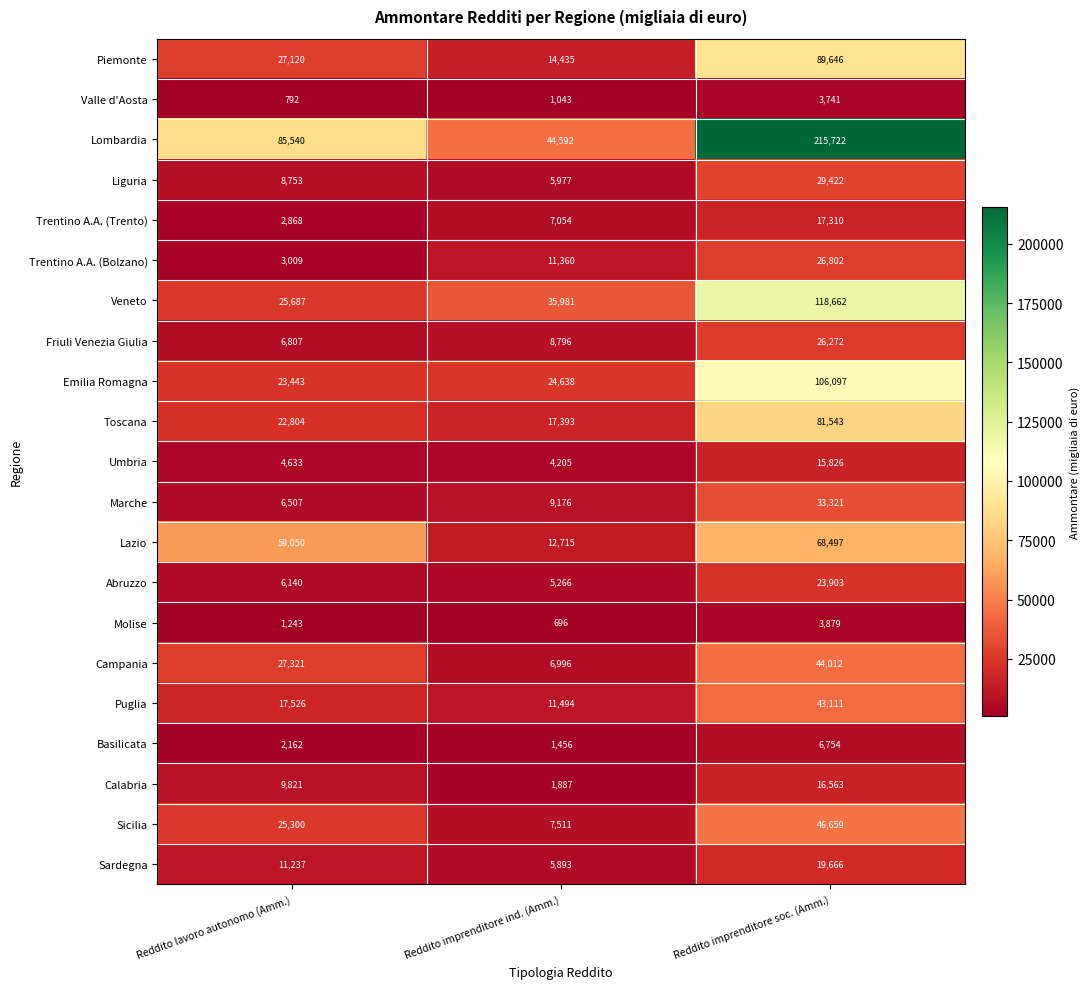

What is the total value across all series at Reddito lavoro autonomo (Amm.)?

377763